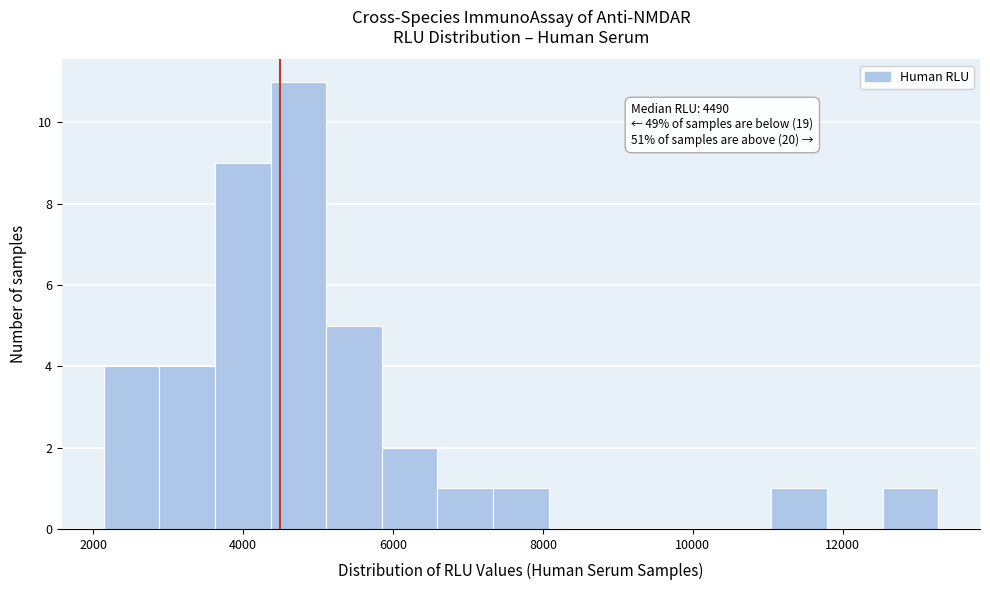

Around what value on the x-axis is the tallest bar? Give the approximate position of its centre, as read against the axis.

4800